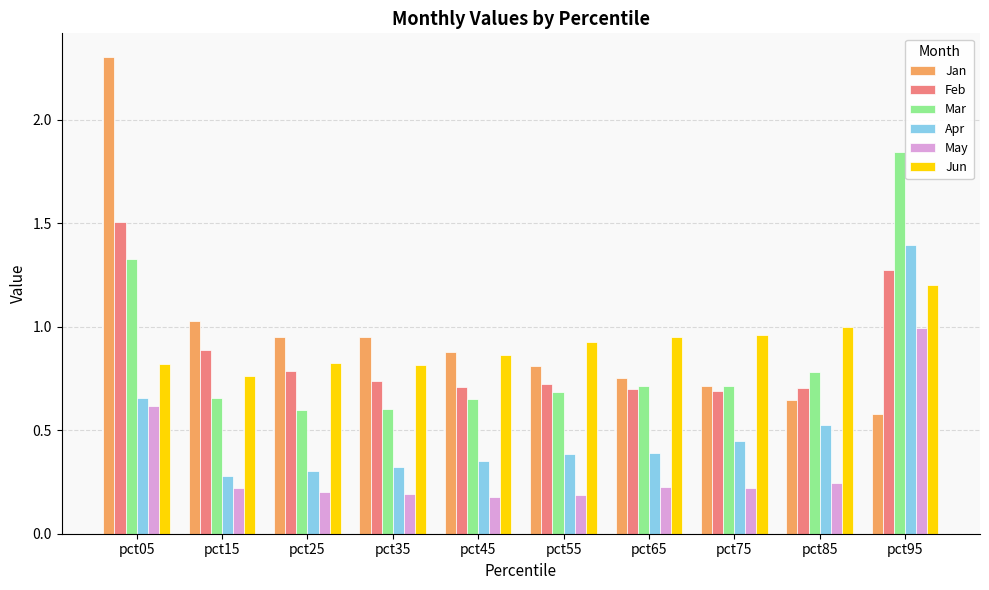

What are all the series names shown in the legend?

Jan, Feb, Mar, Apr, May, Jun